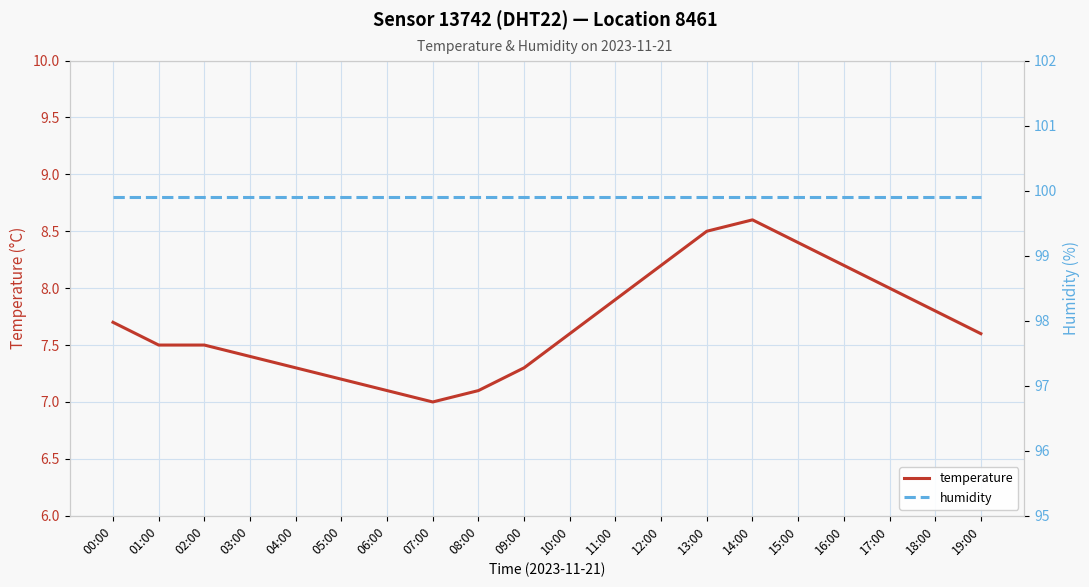

List the series in order of their overall mean, lowest first.

temperature, humidity